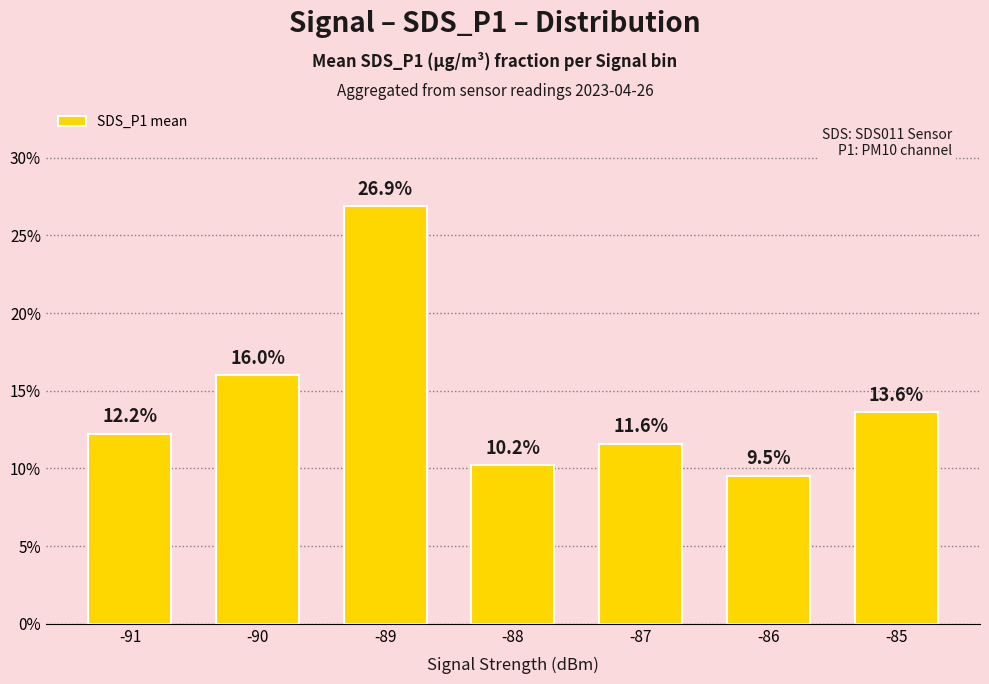

Reading left to right, transcribe all the data shown in this chart.

-91=0.1	-90=0.2	-89=0.3	-88=0.1	-87=0.1	-86=0.1	-85=0.1